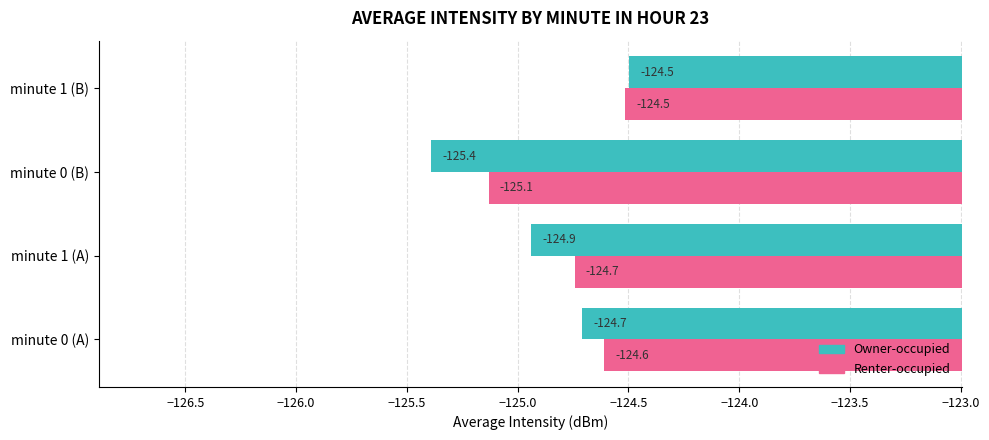

What is the lowest value of the Renter-occupied series?

-125.1